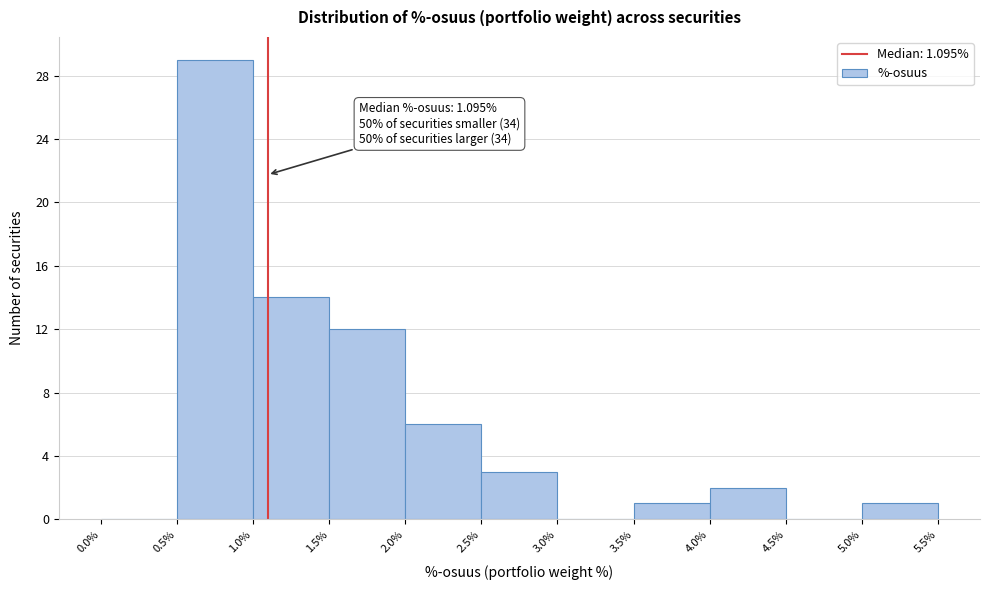

Over which range of the x-axis is the bar tallest?

0.5% to 1.0%